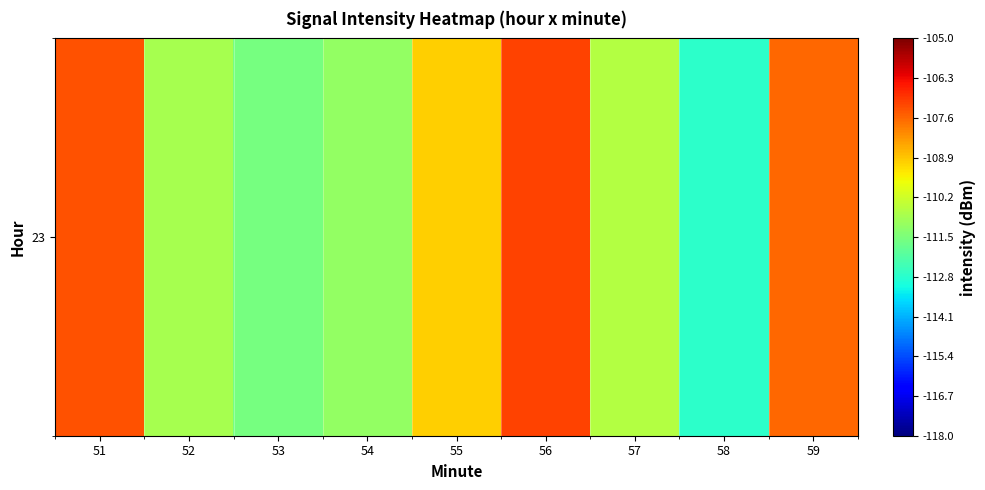

Is it true that the value at 51 is -61.5?

False